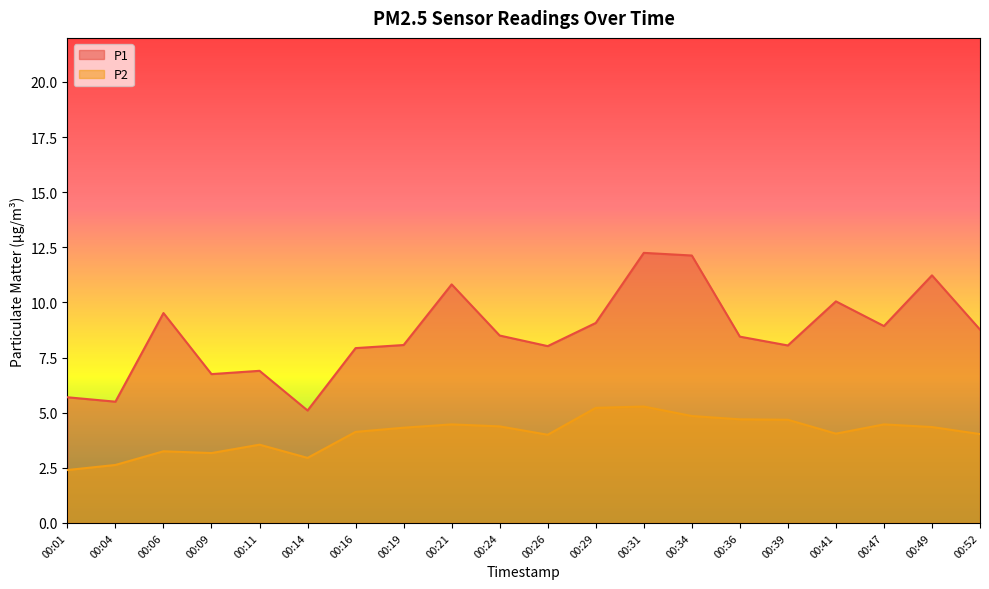

True or false: P2 and P1 intersect in this chart.

False